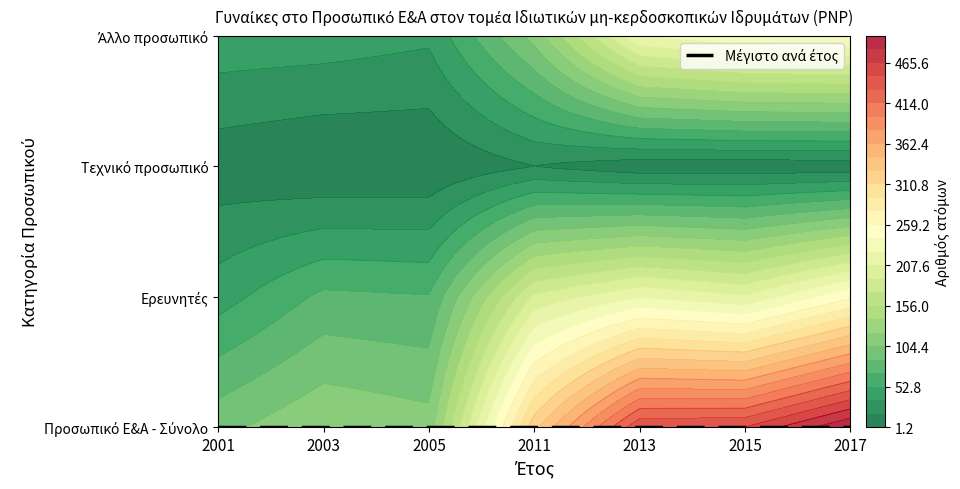

List the labels in order of Τεχνικό προσωπικό value, largest first.

2011, 2001, 2005, 2003, 2013, 2015, 2017